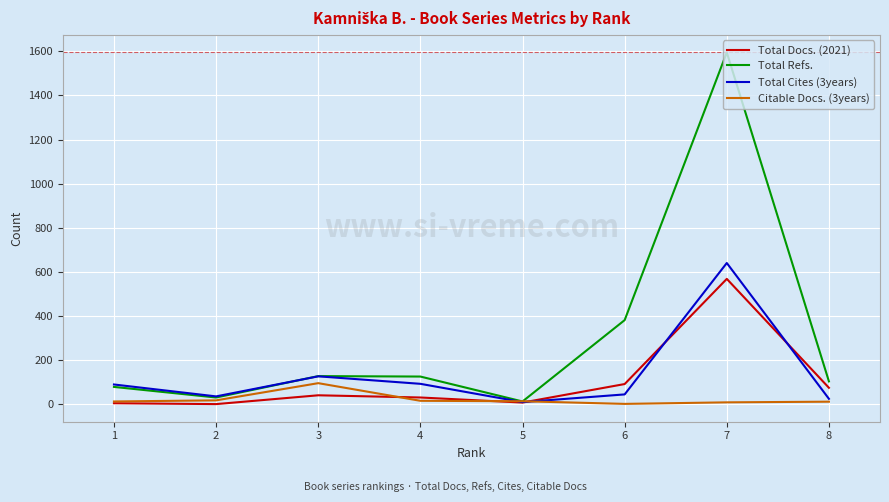

True or false: Total Docs. (2021) and Total Cites (3years) intersect in this chart.

True